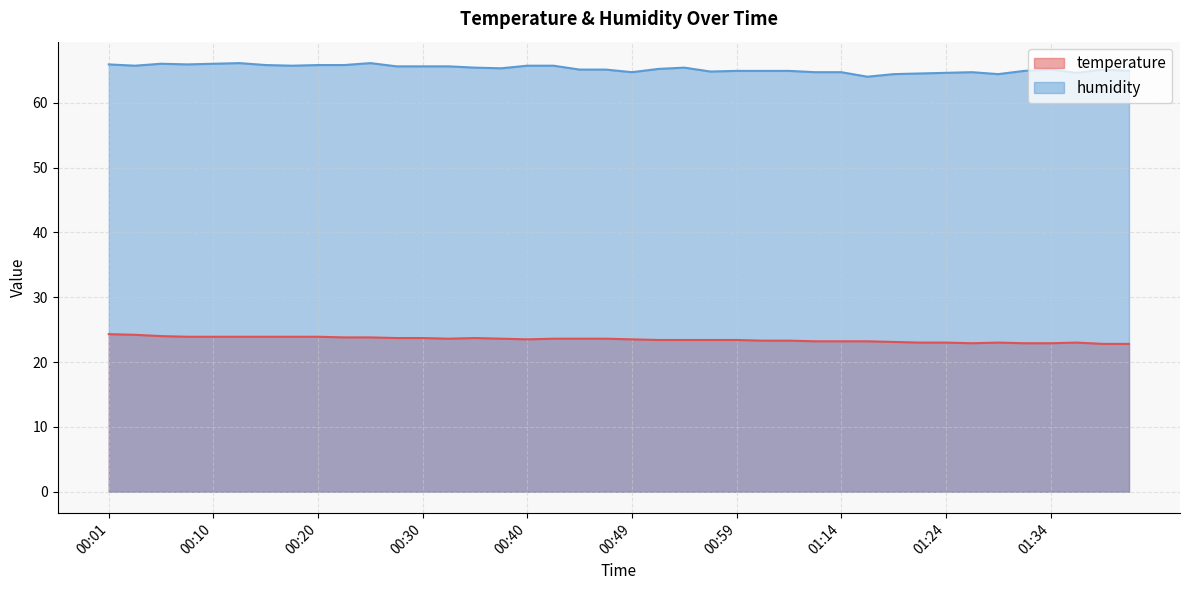

Reading left to right, what are all the values shown in this chart?

temperature: 00:01=24.3	00:03=24.2	00:05=24.0	00:08=23.9	00:10=23.9	00:13=23.9	00:15=23.9	00:18=23.9	00:20=23.9	00:22=23.8	00:25=23.8	00:27=23.7	00:30=23.7	00:32=23.6	00:35=23.7	00:37=23.6	00:40=23.5	00:42=23.6	00:44=23.6	00:47=23.6	00:49=23.5	00:52=23.4	00:54=23.4	00:57=23.4	00:59=23.4	01:02=23.3	01:04=23.3	01:12=23.2	01:14=23.2	01:17=23.2	01:19=23.1	01:22=23.0	01:24=23.0	01:27=22.9	01:29=23.0	01:32=22.9	01:34=22.9	01:37=23.0	01:39=22.8	01:42=22.8
humidity: 00:01=65.9	00:03=65.7	00:05=66.0	00:08=65.9	00:10=66.0	00:13=66.1	00:15=65.8	00:18=65.7	00:20=65.8	00:22=65.8	00:25=66.1	00:27=65.6	00:30=65.6	00:32=65.6	00:35=65.4	00:37=65.3	00:40=65.7	00:42=65.7	00:44=65.1	00:47=65.1	00:49=64.7	00:52=65.2	00:54=65.4	00:57=64.8	00:59=64.9	01:02=64.9	01:04=64.9	01:12=64.7	01:14=64.7	01:17=64.0	01:19=64.4	01:22=64.5	01:24=64.6	01:27=64.7	01:29=64.4	01:32=64.9	01:34=65.1	01:37=64.6	01:39=65.1	01:42=64.9